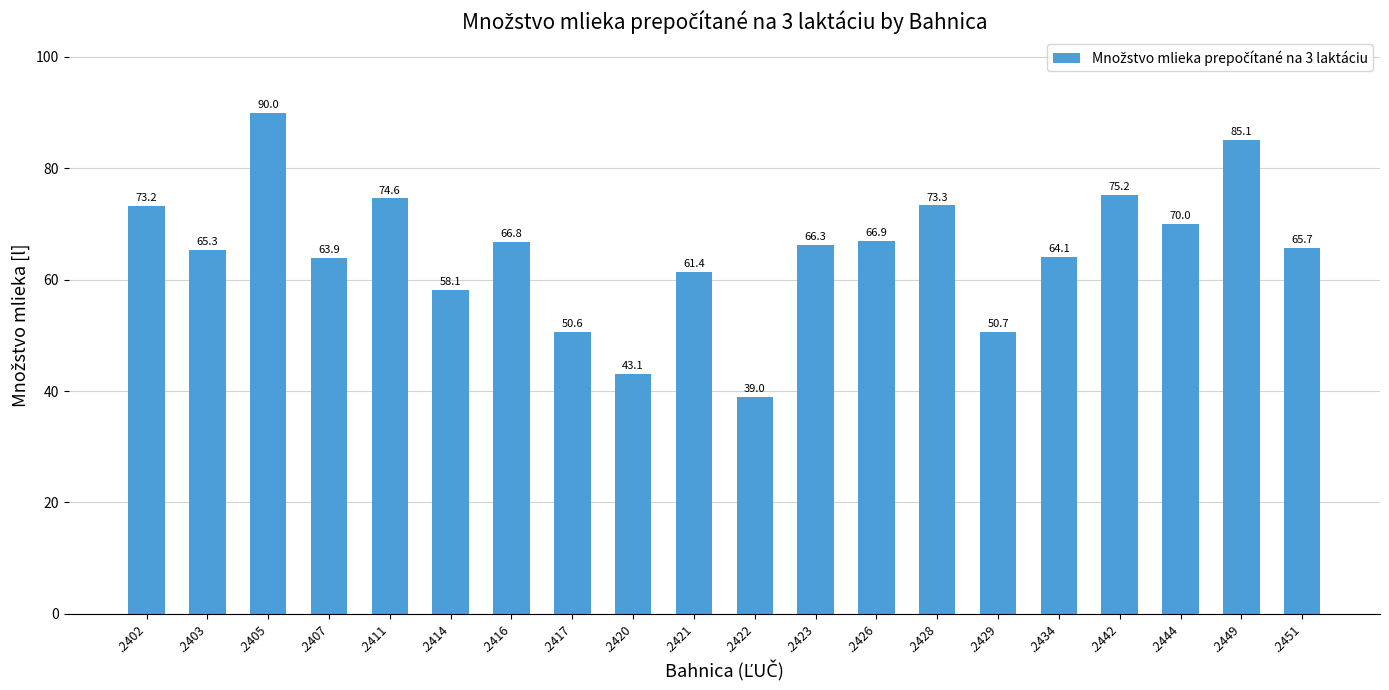

How many data points are less than 66?

10